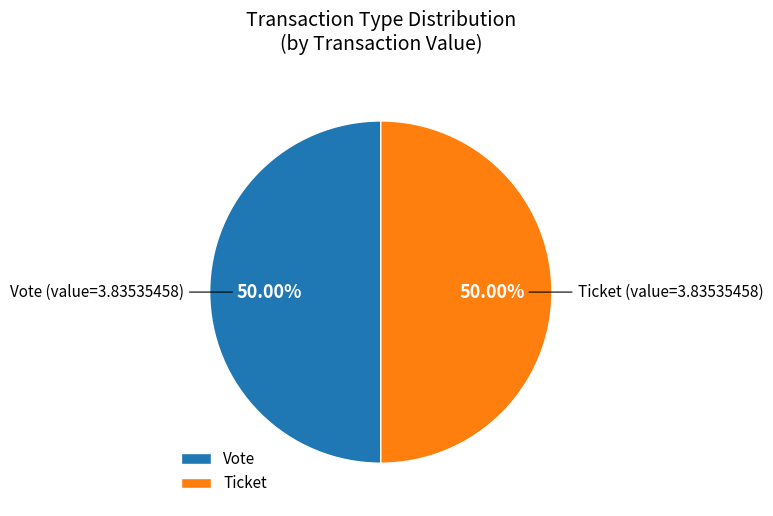

Count the number of slices in the pie.

2